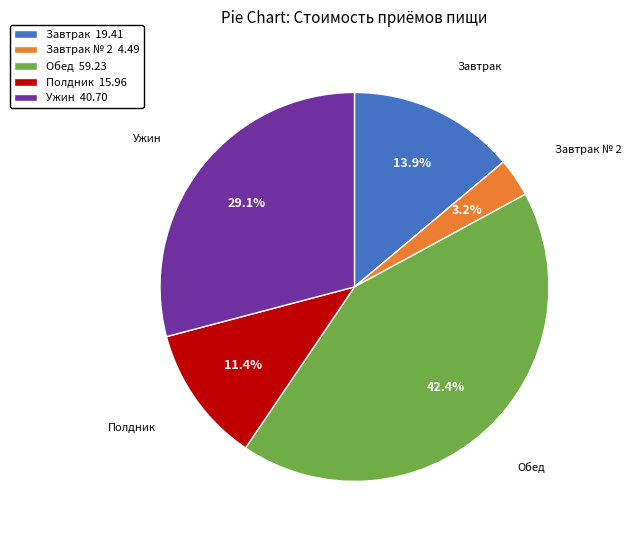

What percentage is NOT represented by Обед 59.23?

57.6%